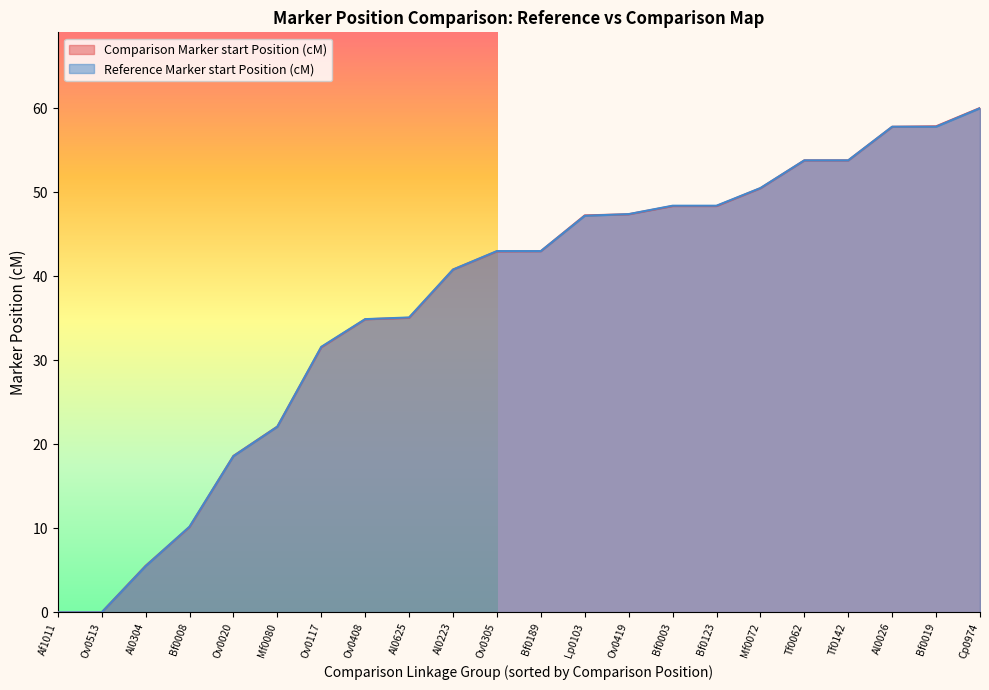

What position from the left is Bf0019?

21